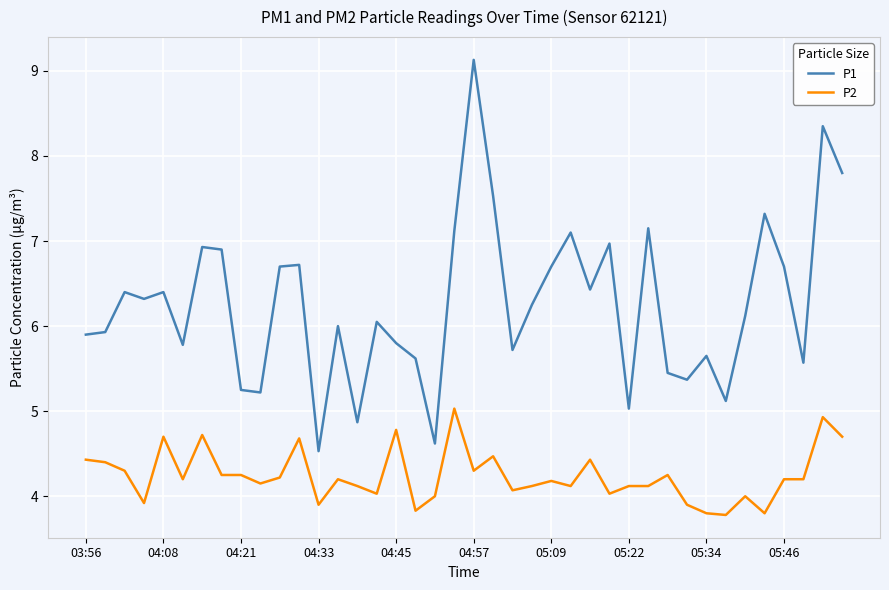

True or false: P1 and P2 intersect in this chart.

False